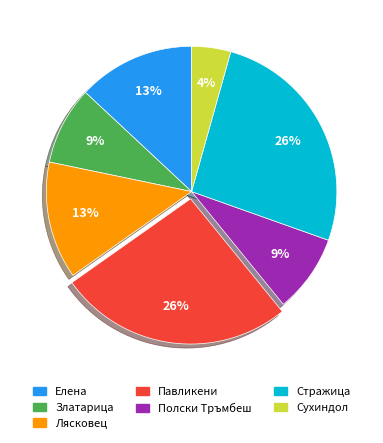

Do Сухиндол and Стражица together represent more than half of the pie?

No